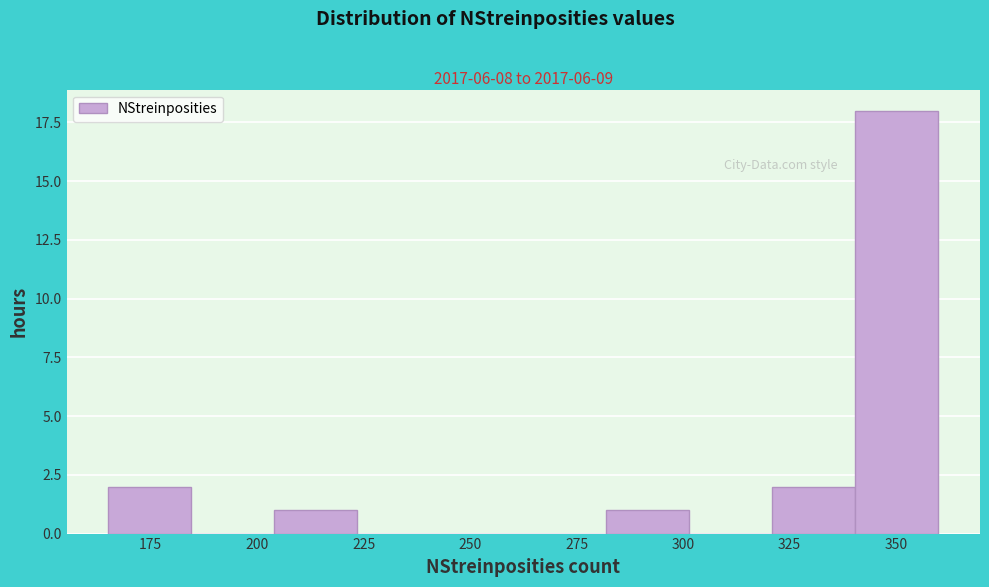

Around what value on the x-axis is the tallest bar? Give the approximate position of its centre, as read against the axis.

350